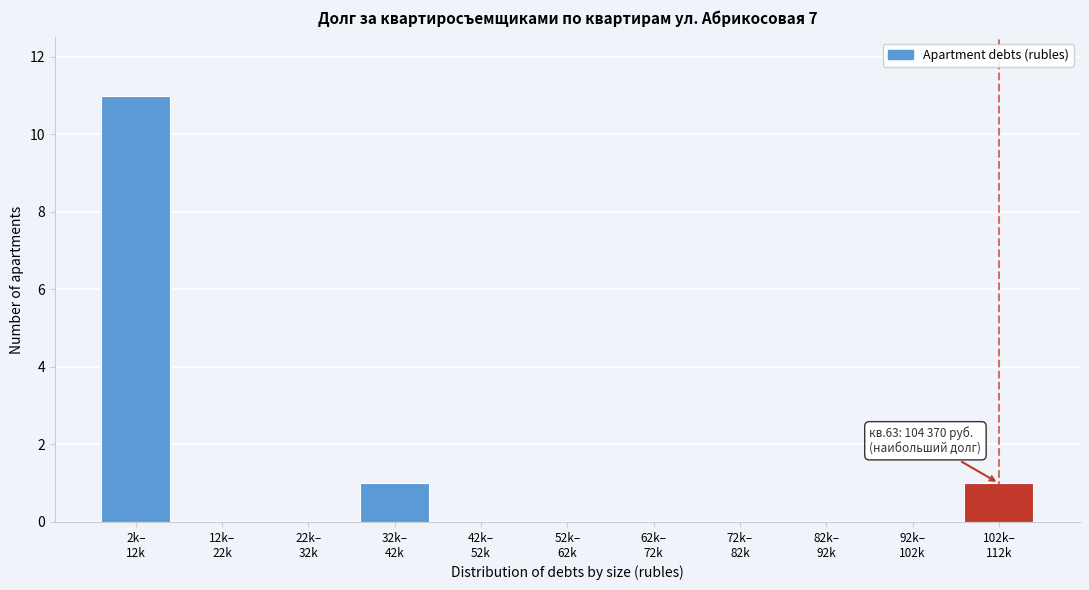

What is the maximum value shown in the chart?

11